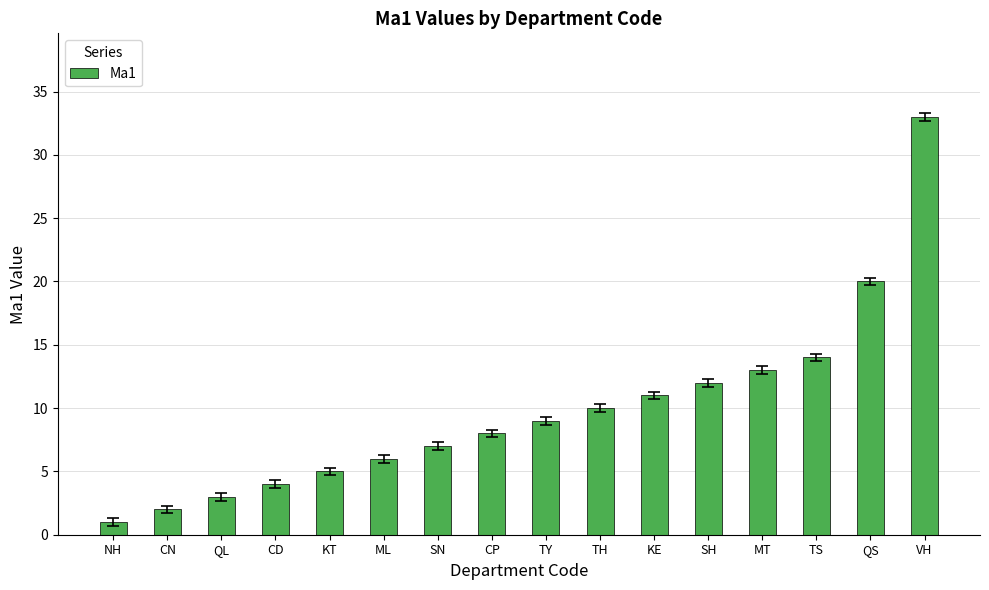

Rank the categories by value from lowest to highest.

NH, CN, QL, CD, KT, ML, SN, CP, TY, TH, KE, SH, MT, TS, QS, VH